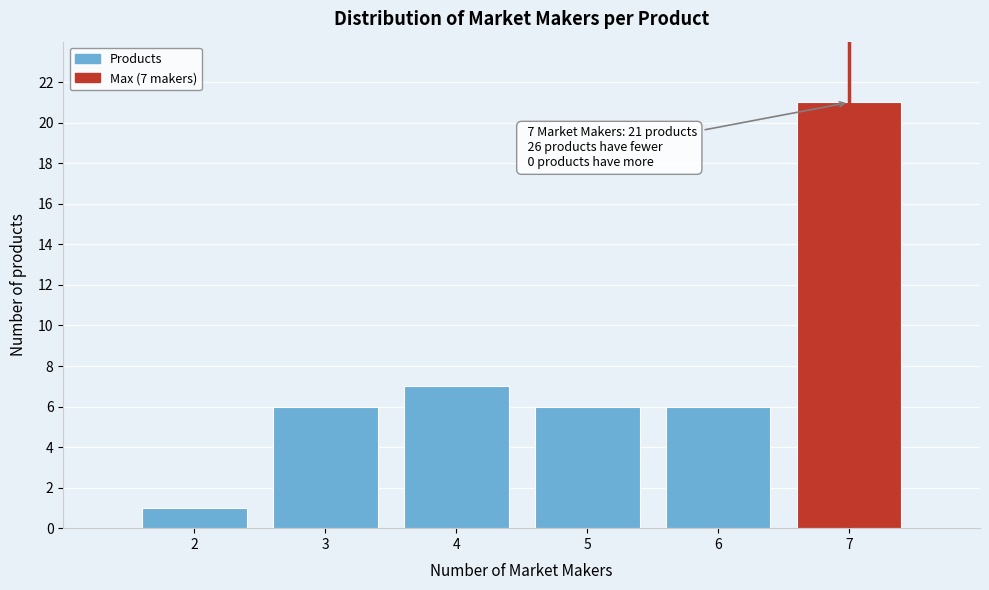

Reading left to right, what are all the values shown in this chart?

2=1	3=6	4=7	5=6	6=6	7=21